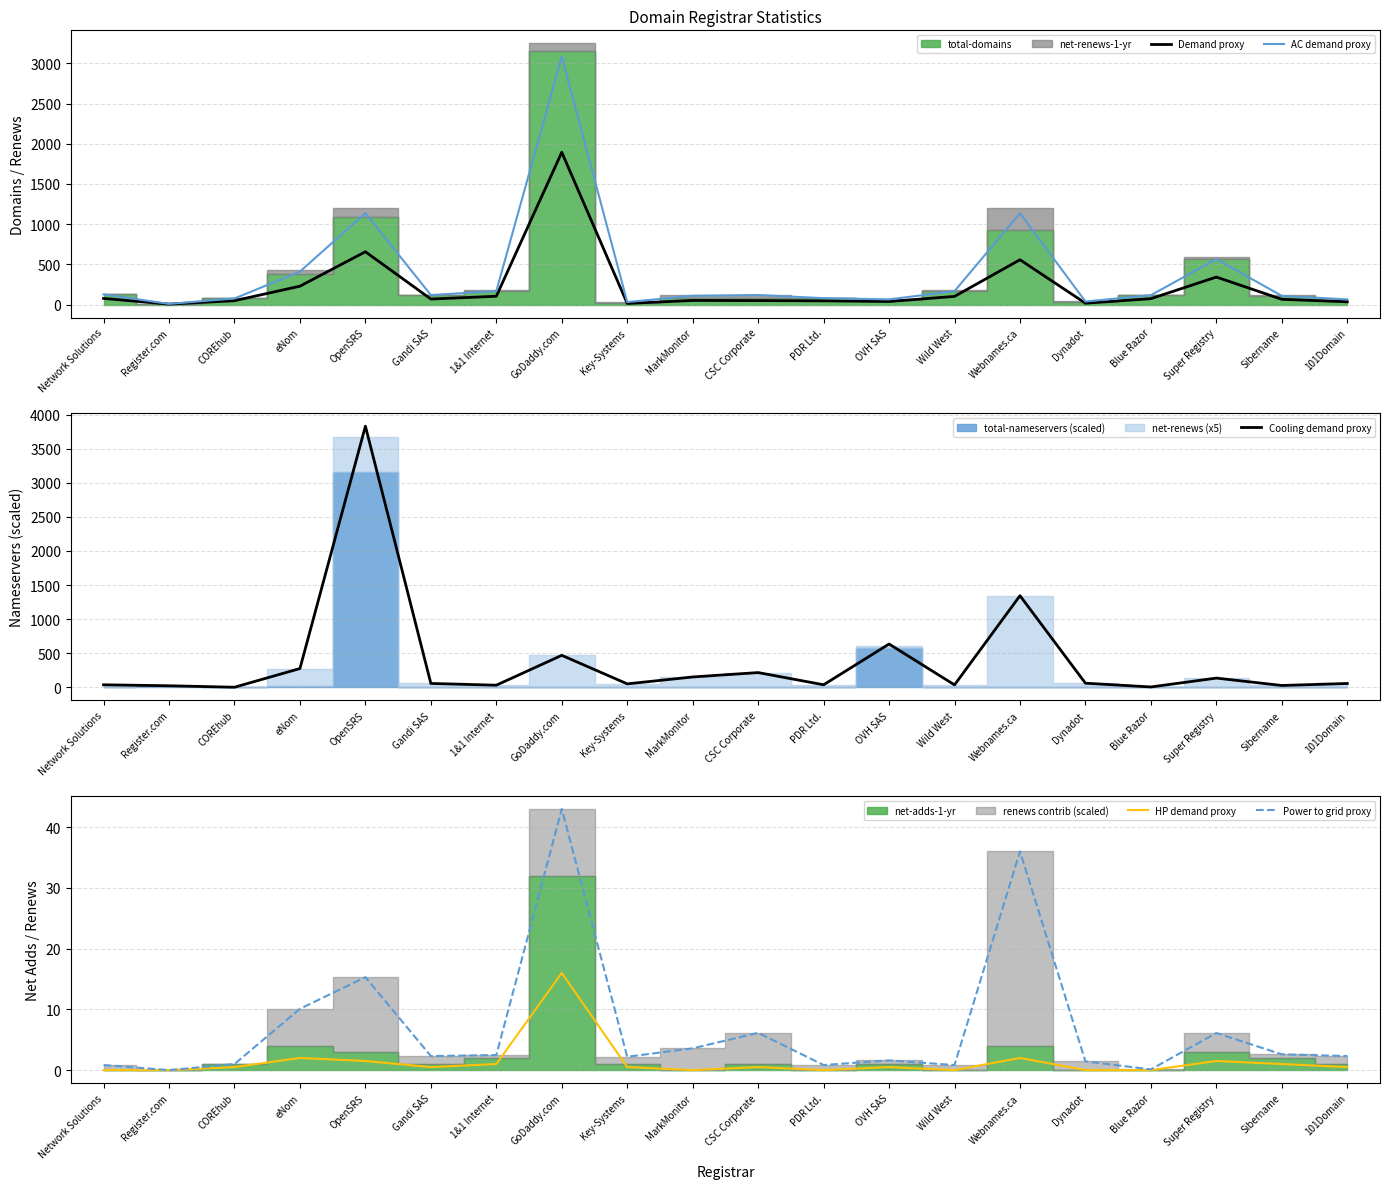

Between Blue Razor and OVH SAS, which is larger?

Blue Razor